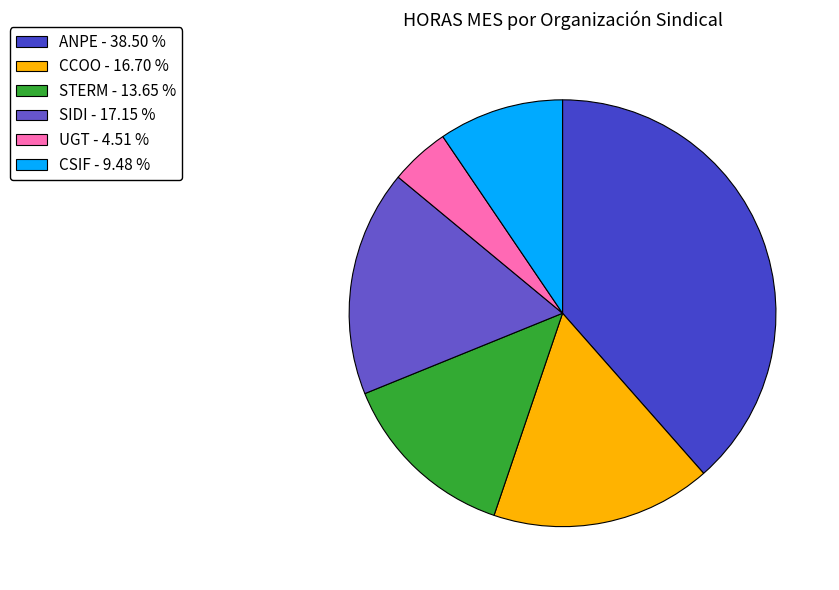

Combined, do STERM and ANPE account for over 50%?

Yes